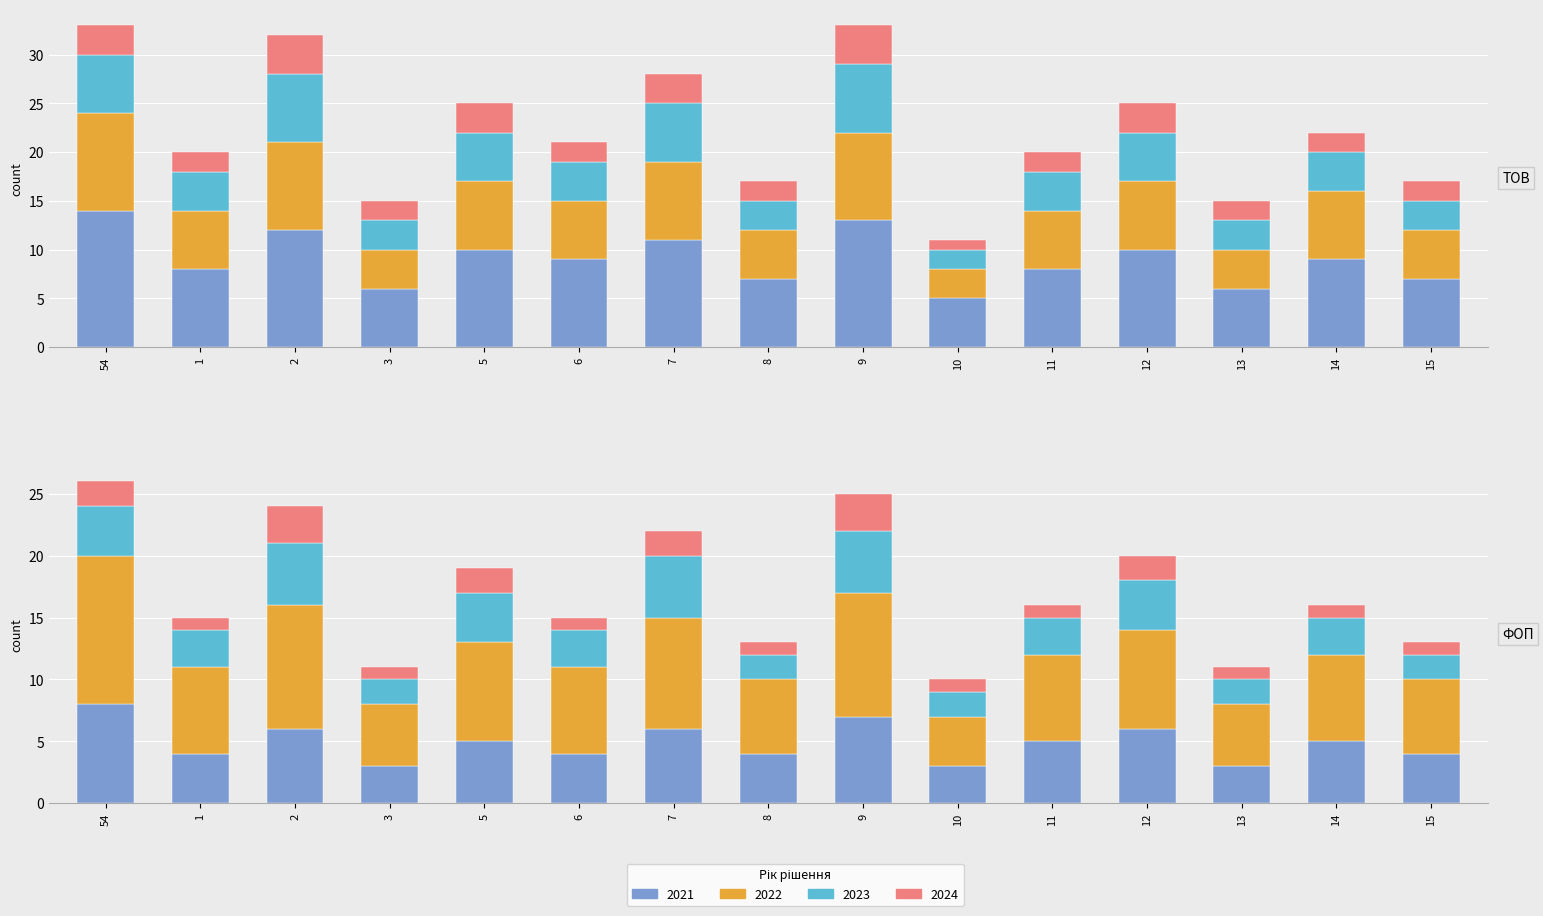

What is the average value of the 2024 series?

2